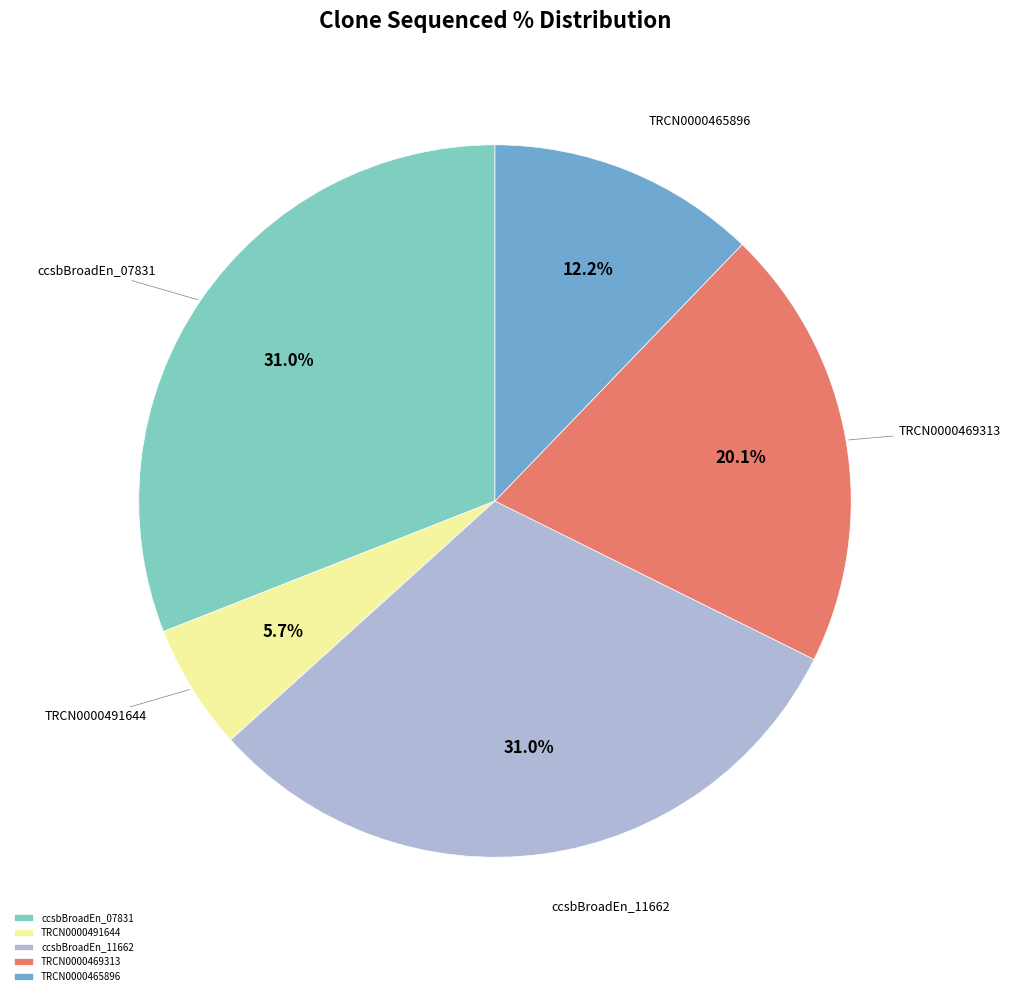

Between TRCN0000469313 and TRCN0000465896, which is larger?

TRCN0000469313